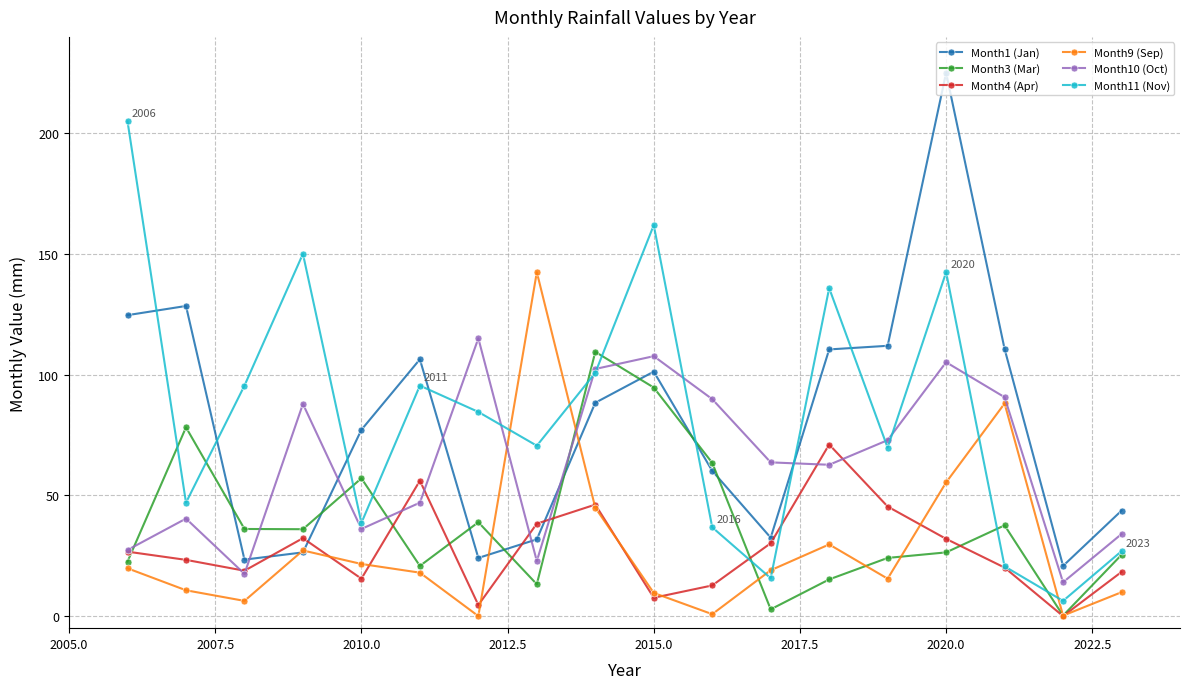

Is this an area chart (filled region under the line)?

No